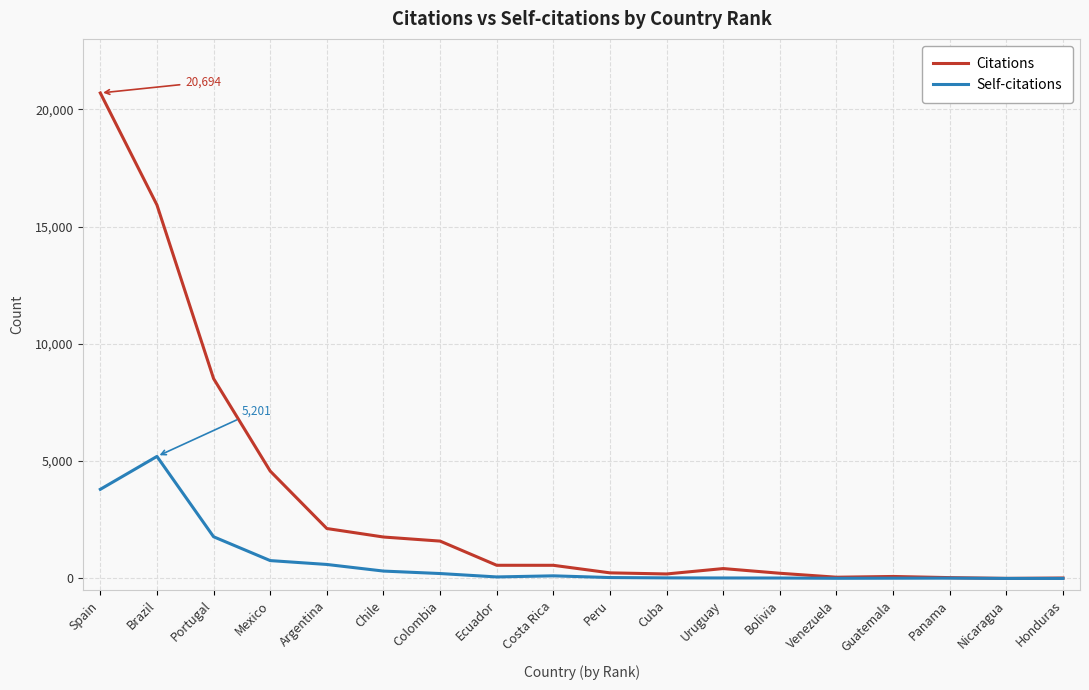

Which series has the widest spread of values?

Citations